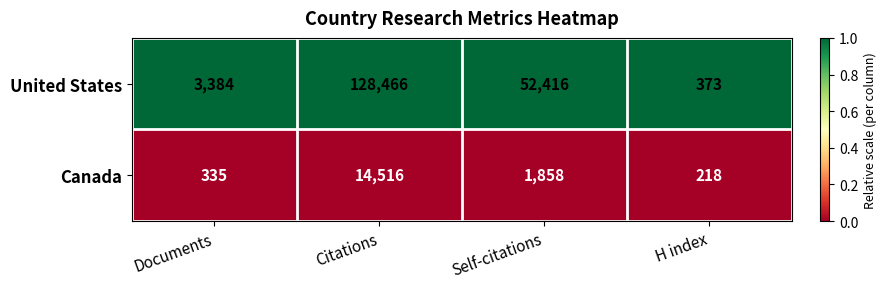

What is the total value across all series at Documents?

3719